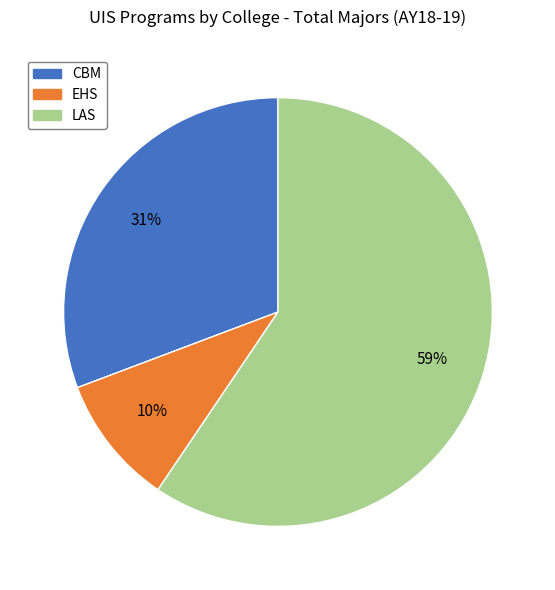

Between EHS and LAS, which is larger?

LAS